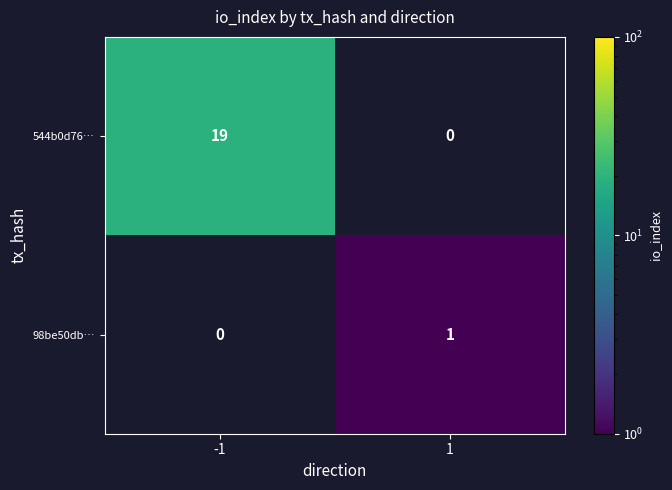

How many distinct data groups are displayed?

2